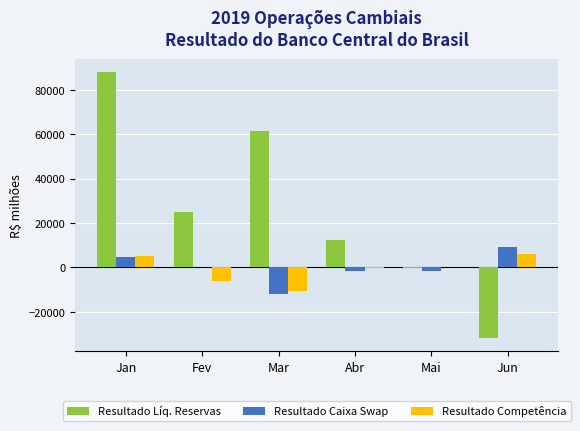

Is it true that Resultado Caixa Swap equals 4801.2 at Jan?

True